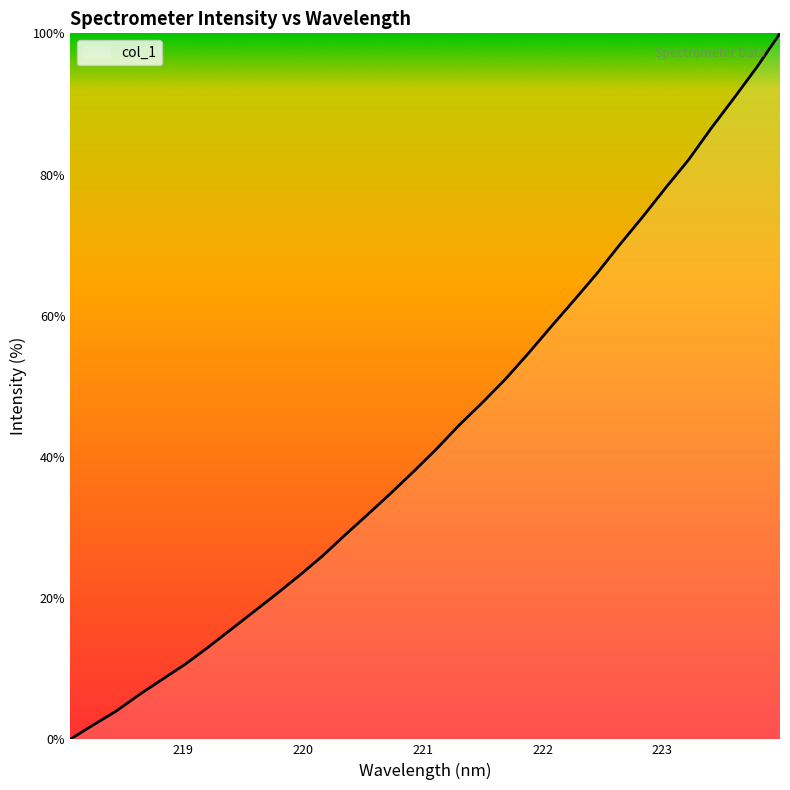

What is the greatest value displayed?

100.0